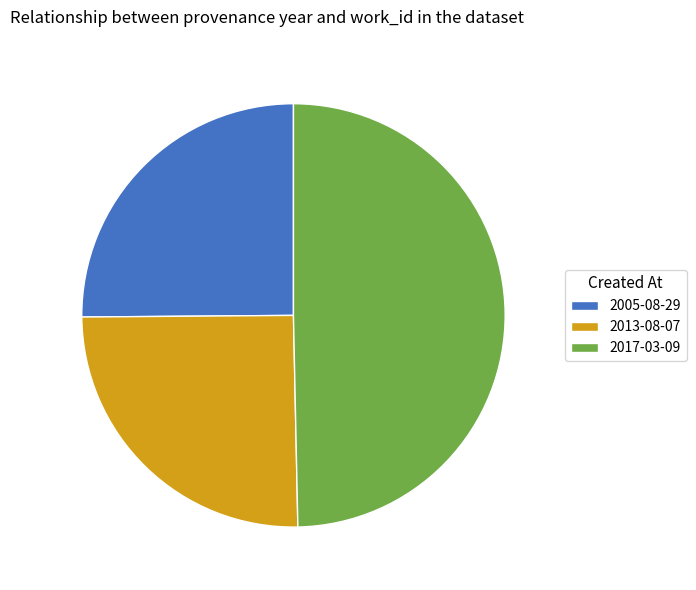

Is 2005-08-29 the majority of the pie?

No